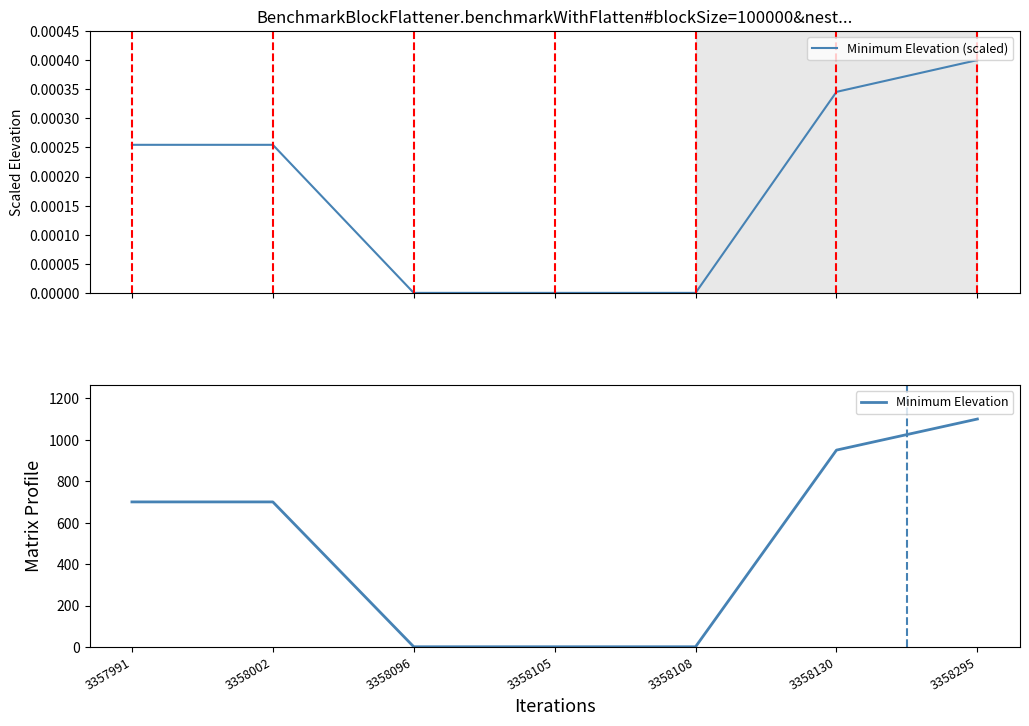

Rank the series by their maximum value, from highest to lowest.

Minimum Elevation, Minimum Elevation (scaled)